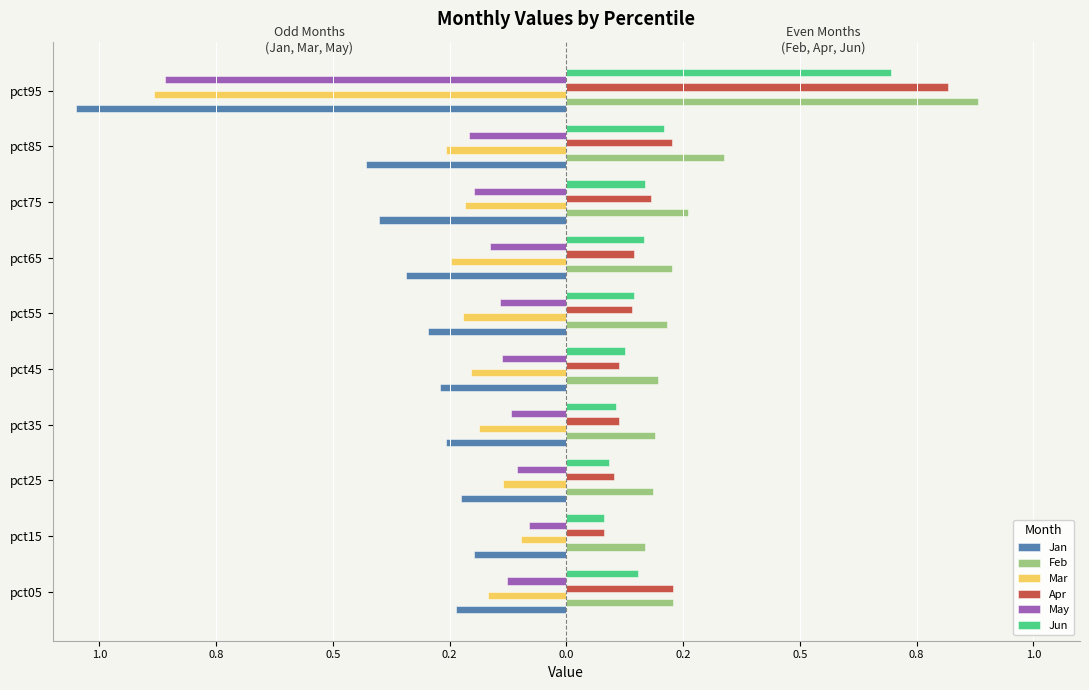

What are all the series names shown in the legend?

Jan, Feb, Mar, Apr, May, Jun